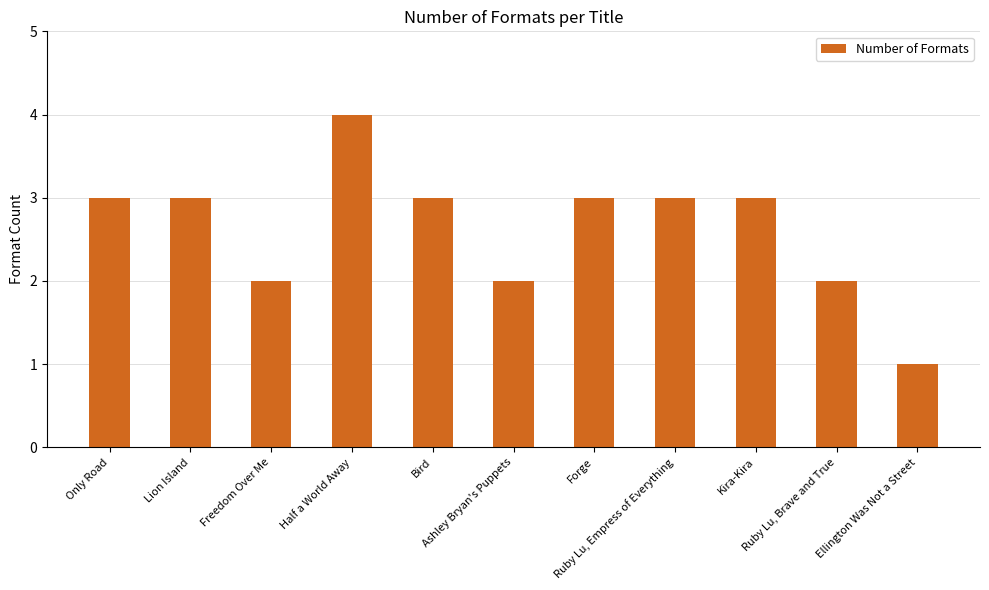

What is the label of the 8th bar from the left?

Ruby Lu, Empress of Everything